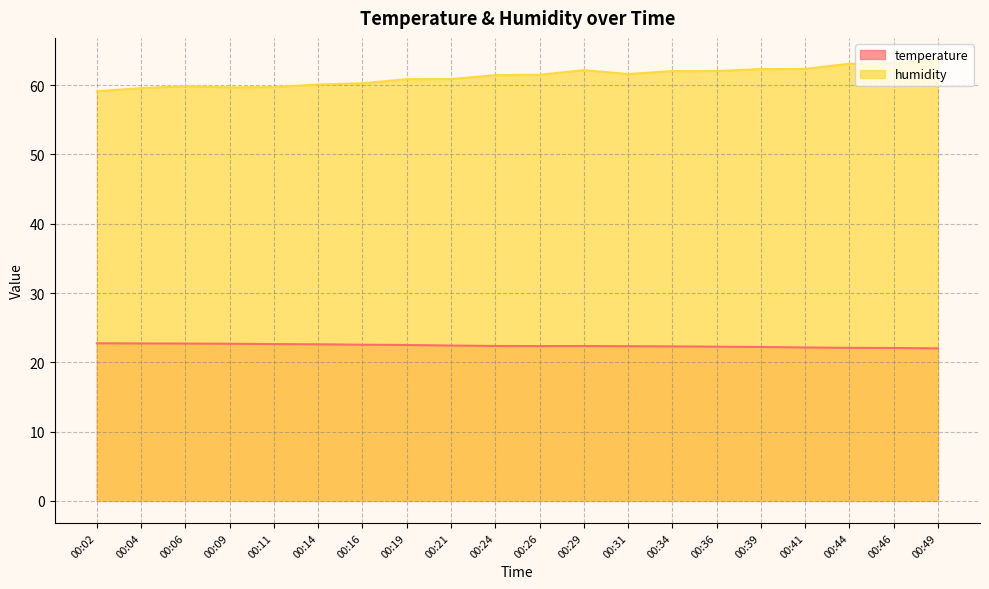

The humidity series shows 82.6 at 00:34. True or false?

False